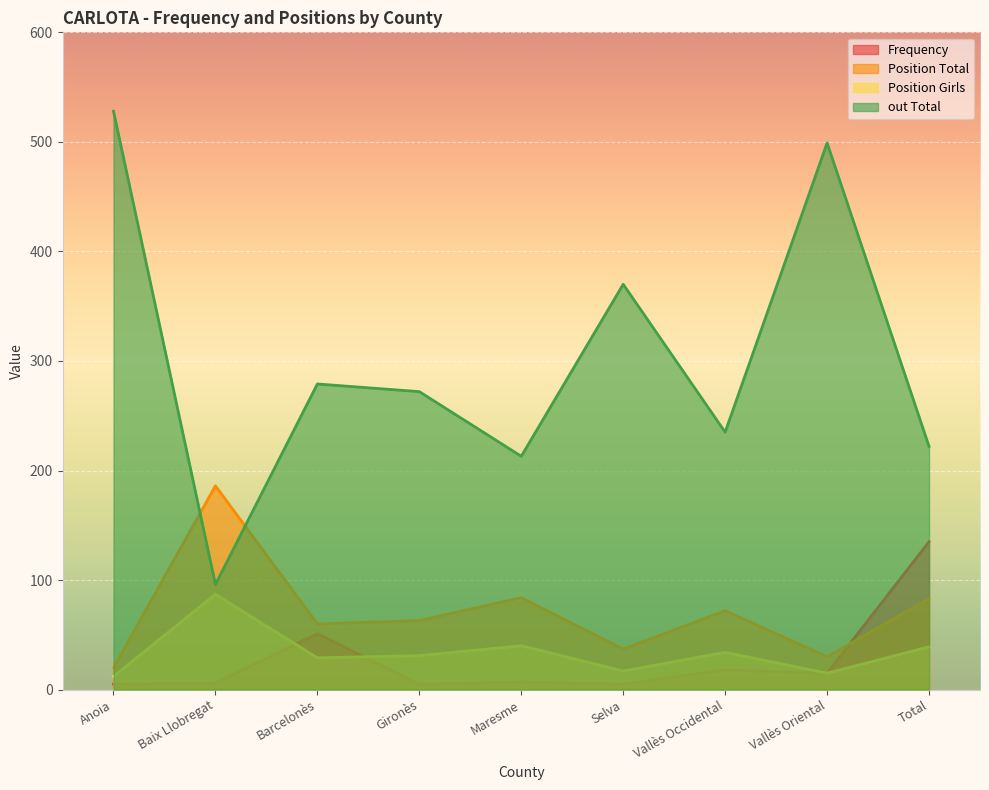

Reading left to right, extract all data points from this chart.

Frequency: 5	6	51	5	7	5	18	15	135
Position Total: 20	186	60	63	84	37	72	30	83
Position Girls: 12	87	29	31	40	17	34	15	39
out Total: 528	96	279	272	213	370	235	499	222